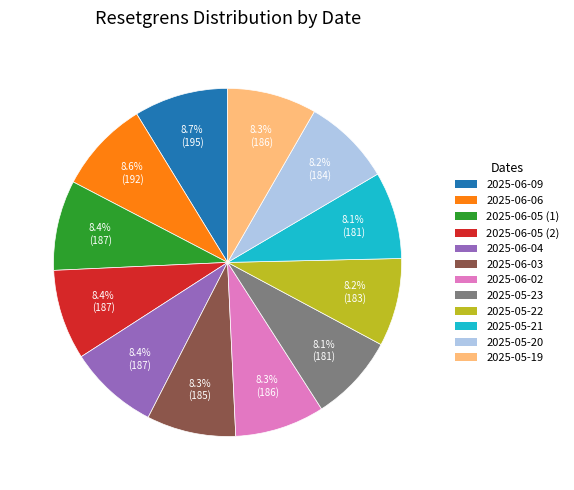

How many segments does this pie chart have?

12